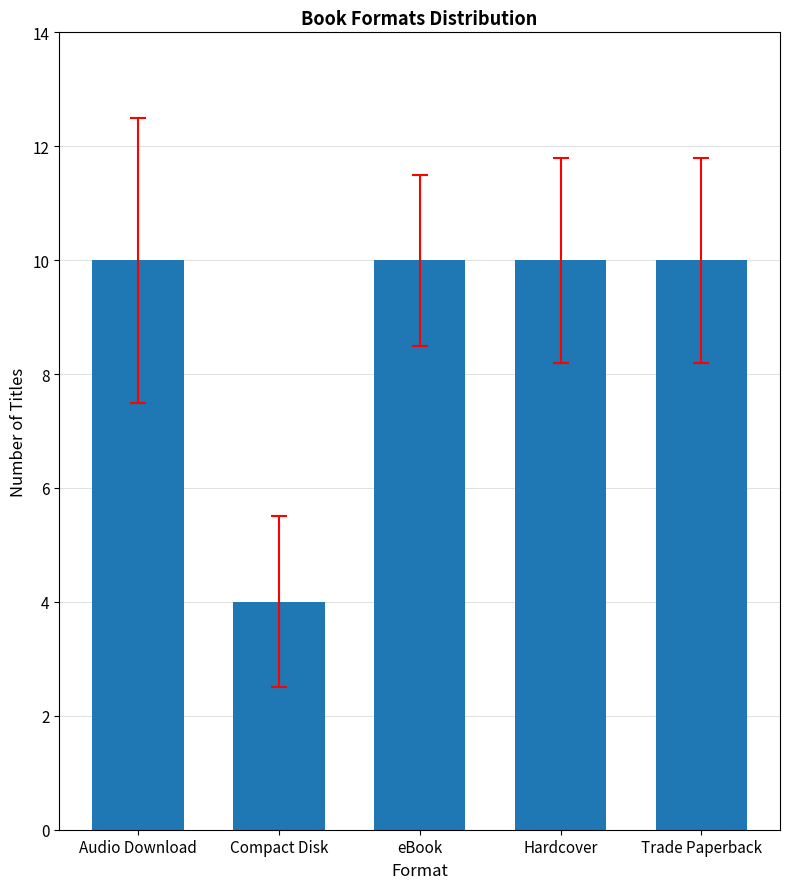

The value at Compact Disk is 6. True or false?

False